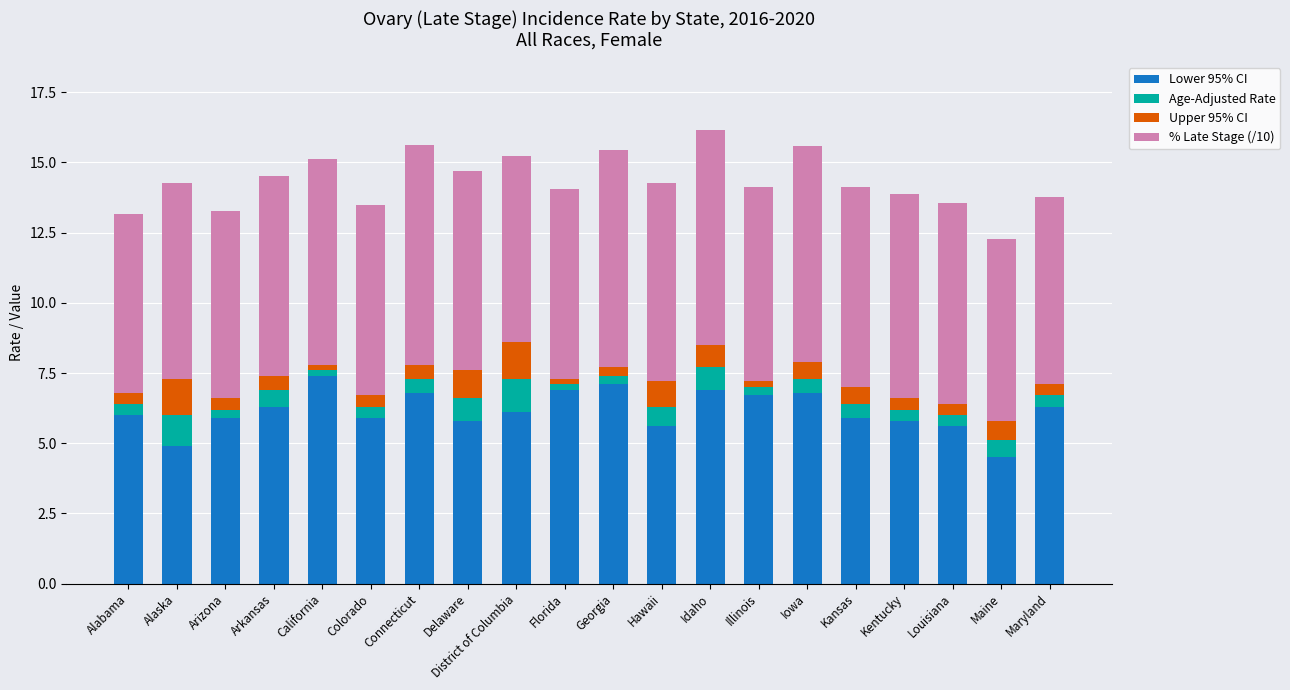

What is the total value across all series at Maine?

12.3